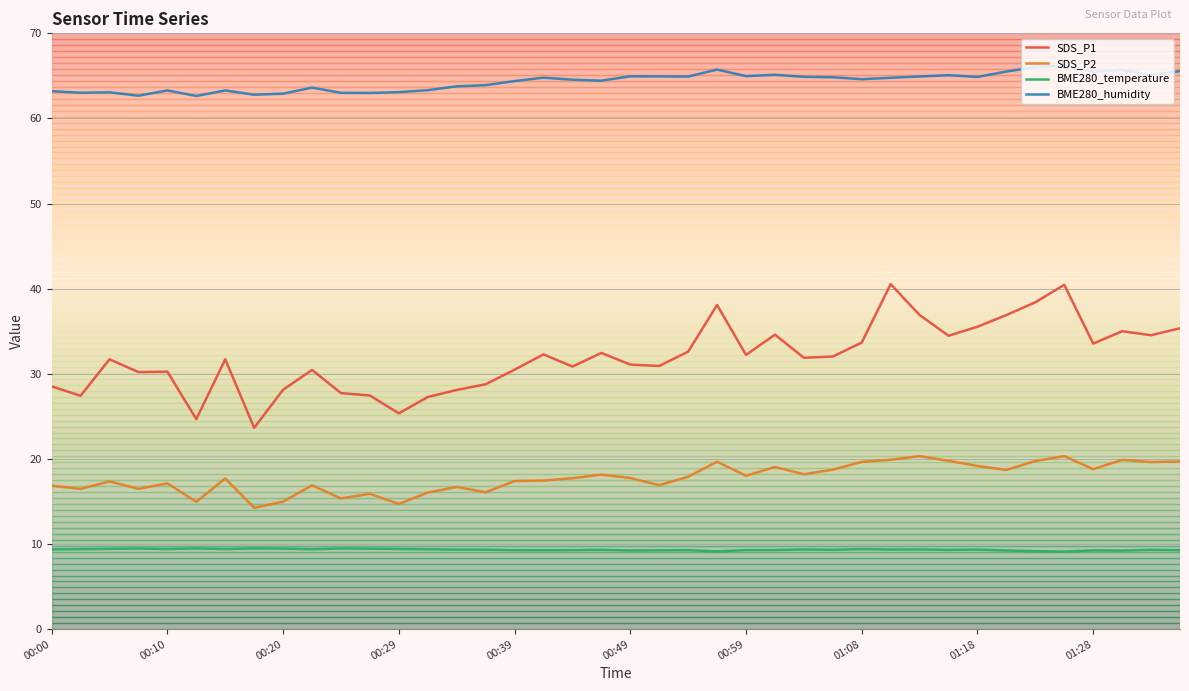

True or false: BME280_humidity and SDS_P2 intersect in this chart.

False